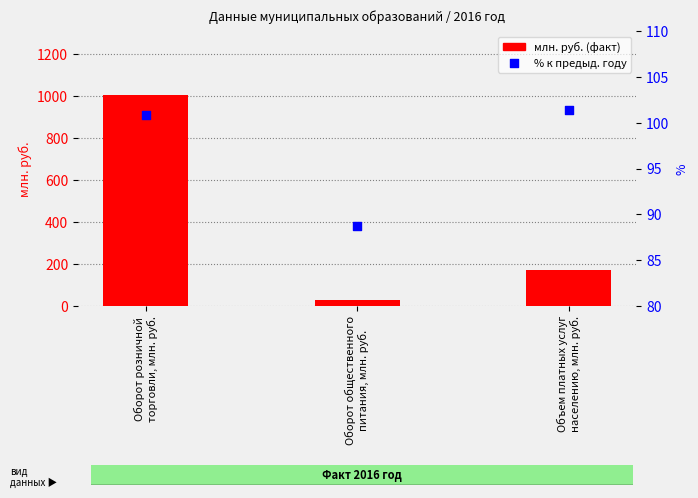

What is the total value across all series at Оборот общественного
питания, млн. руб.?

115.2